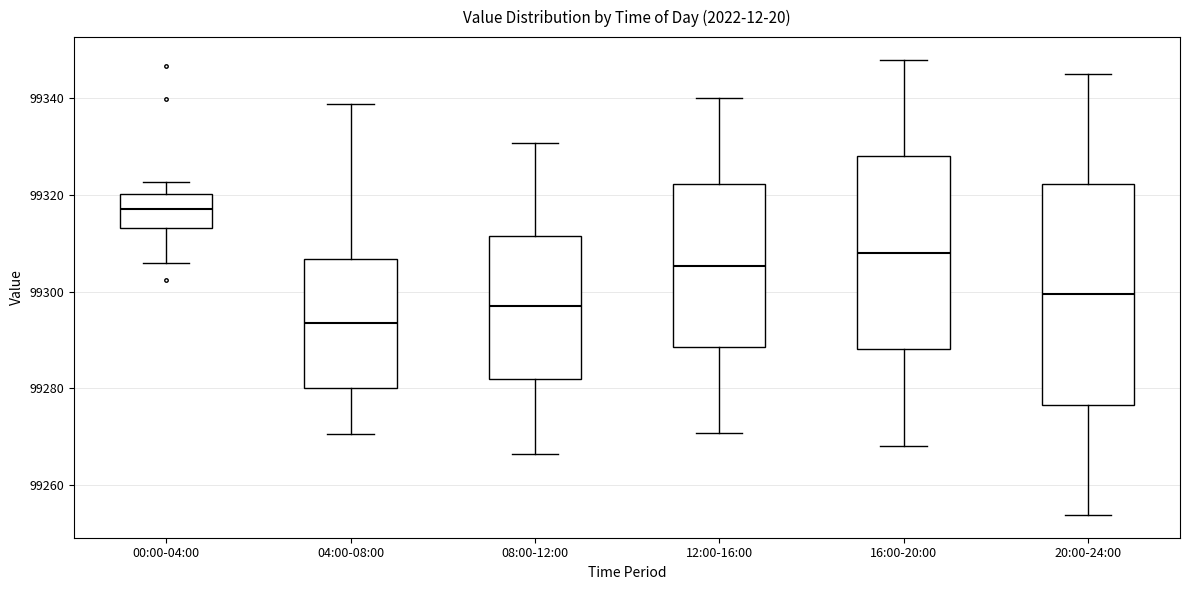

Which box is the tallest, from its lower edge to its upper edge?

20:00-24:00